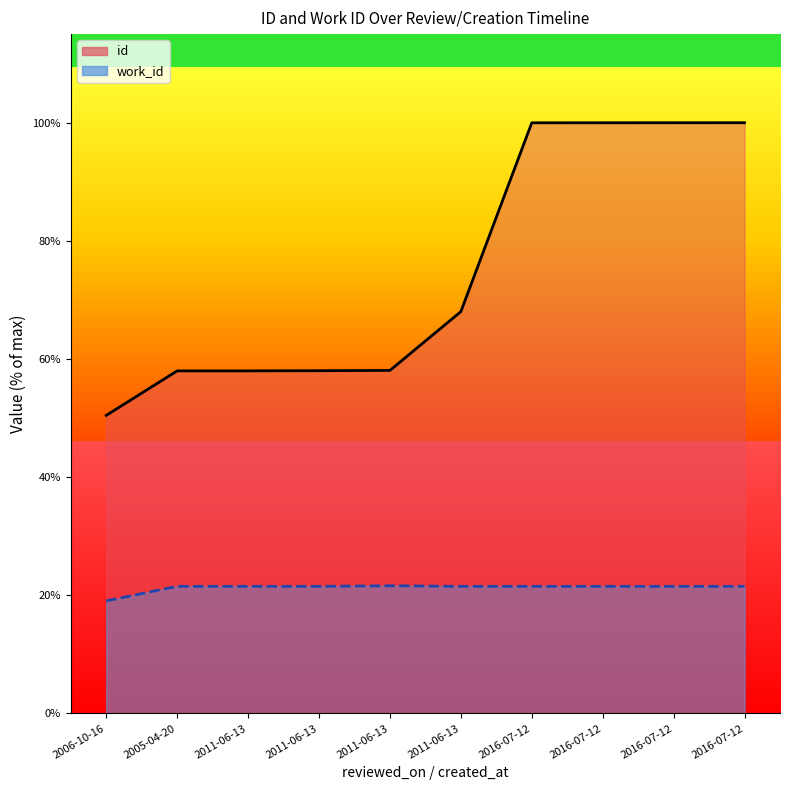

Reading left to right, transcribe all the data shown in this chart.

id: 50.5	58.0	58.0	58.0	58.1	68.0	100.0	100.0	100.0	100.0
work_id: 19.1	21.5	21.5	21.5	21.6	21.5	21.5	21.5	21.5	21.5